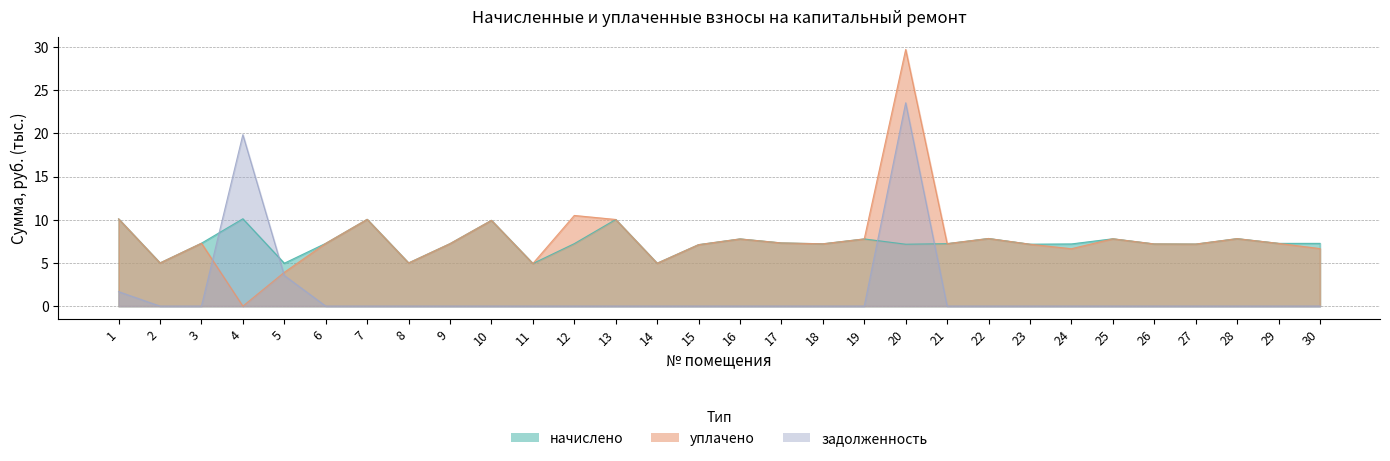

How many data points does each series have?

30